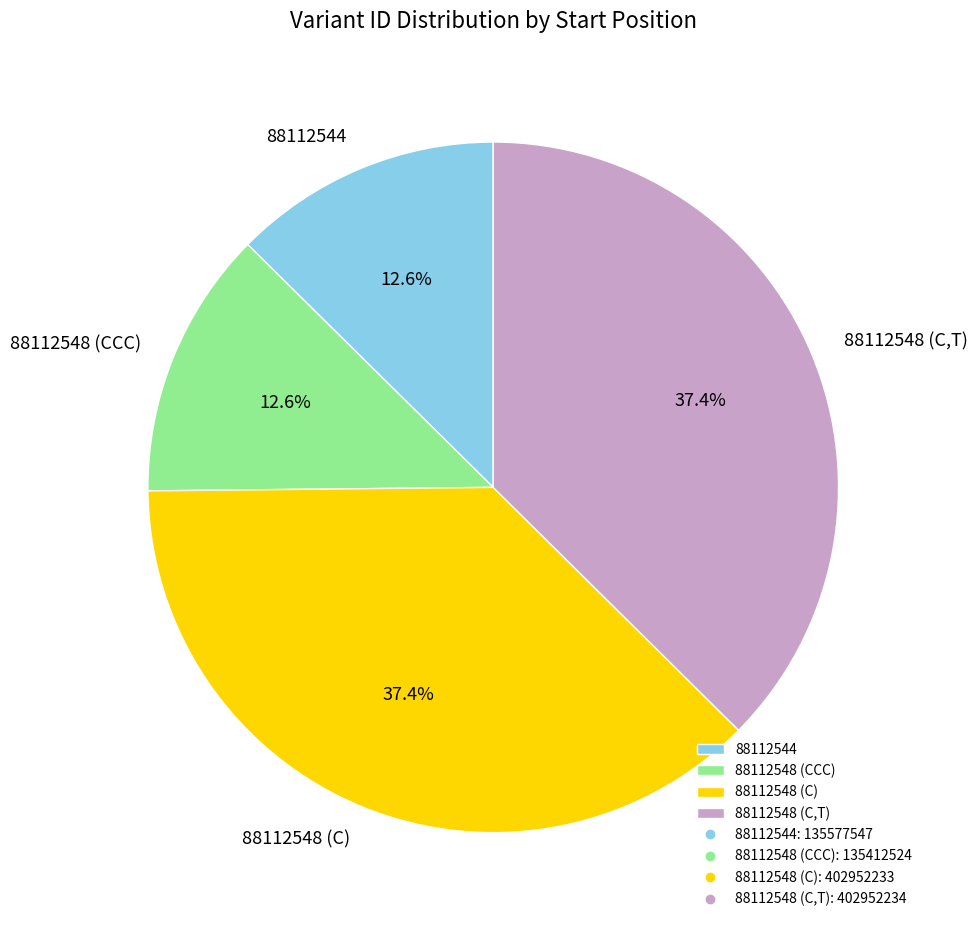

Is there any slice that represents more than half of the pie?

No